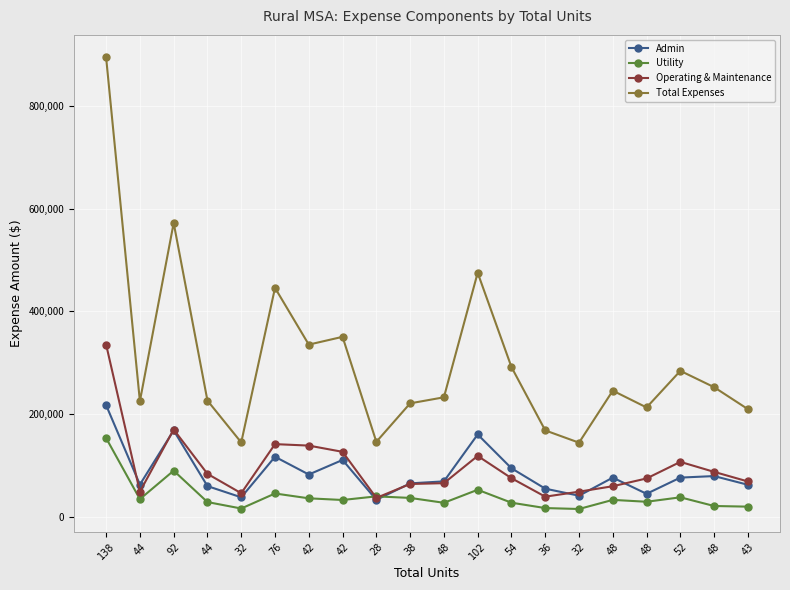

What is the sum of all Utility values?

794963